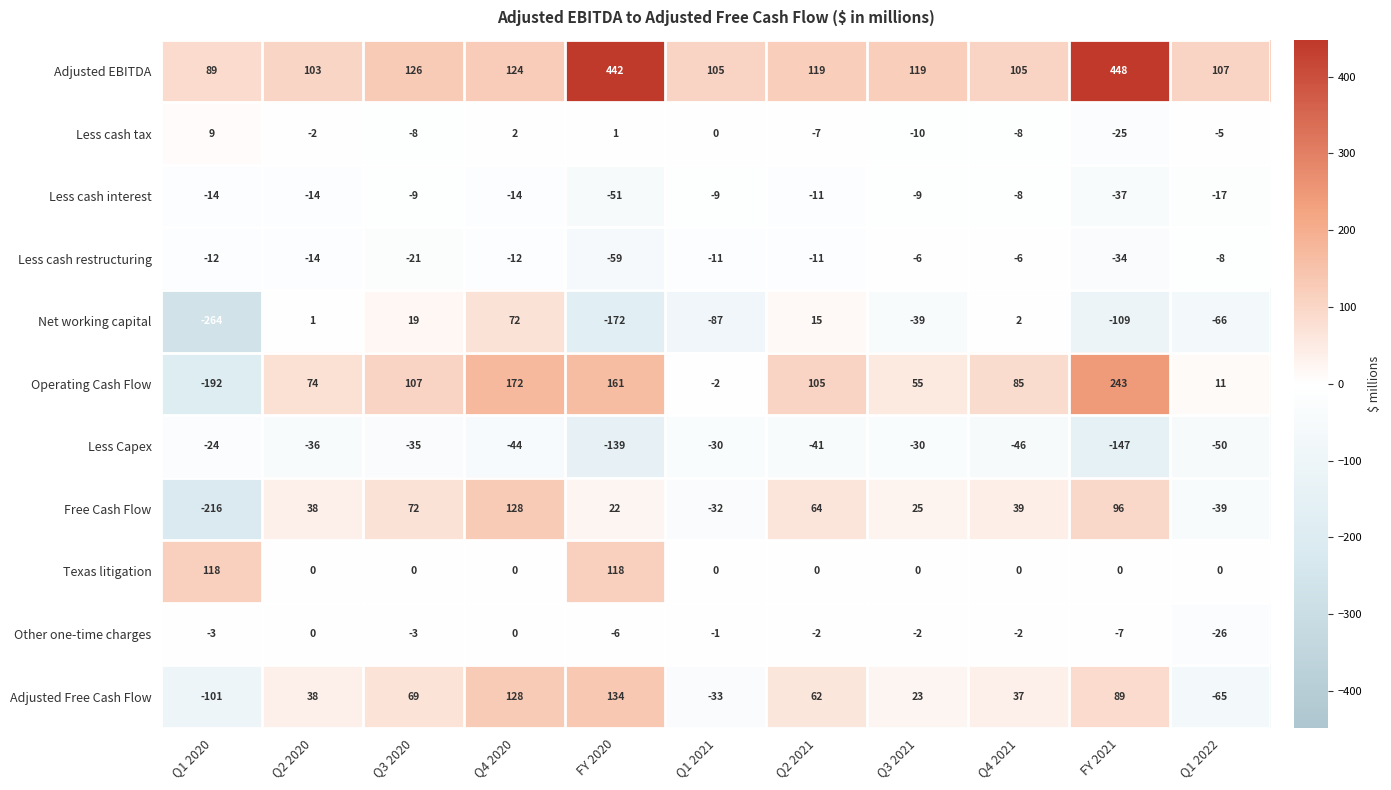

At FY 2020, list the series in order from smallest to largest.

Net working capital, Less Capex, Less cash restructuring, Less cash interest, Other one-time charges, Less cash tax, Free Cash Flow, Texas litigation, Adjusted Free Cash Flow, Operating Cash Flow, Adjusted EBITDA